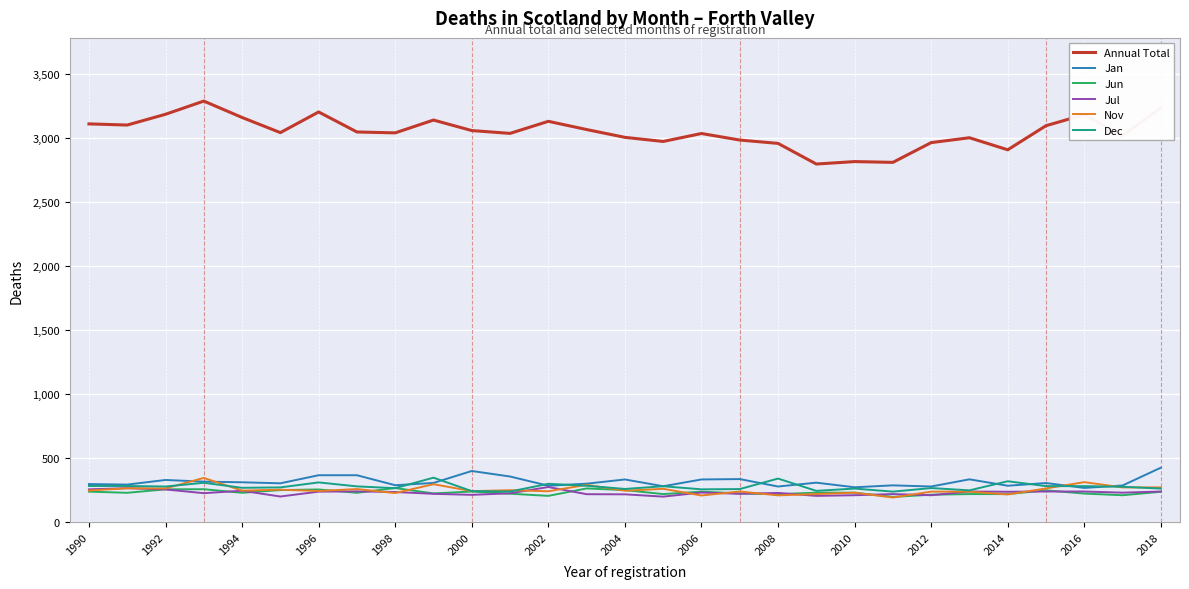

What are all the series names shown in the legend?

Annual Total, Jan, Jun, Jul, Nov, Dec